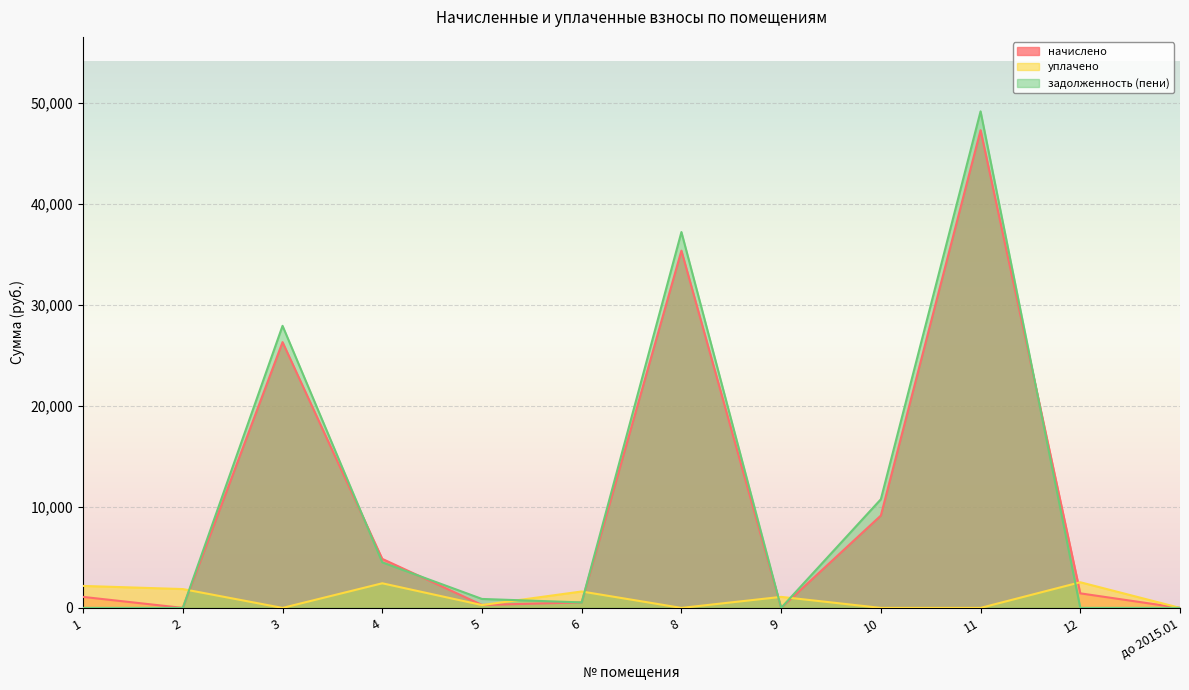

At 9, list the series in order from largest to smallest.

уплачено, начислено, задолженность (пени)